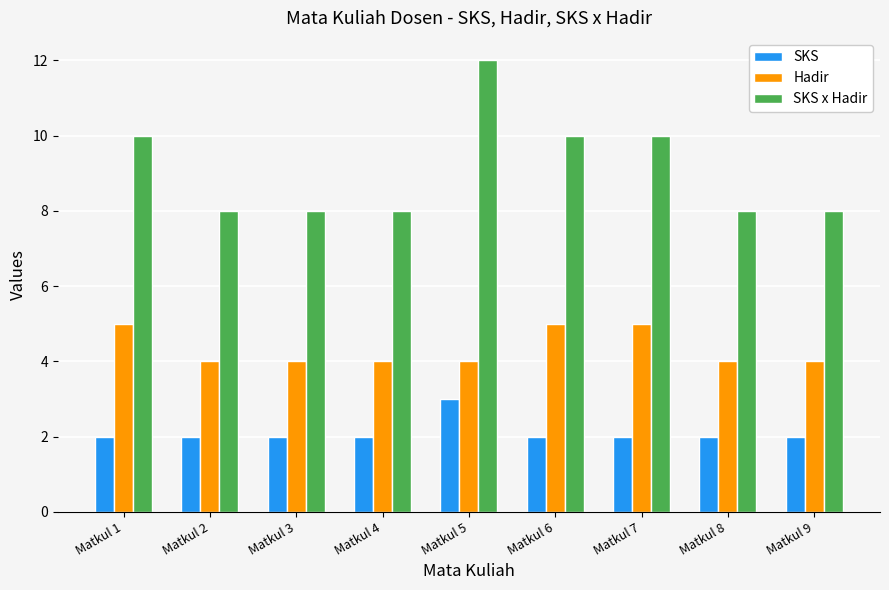

What is the approximate value of SKS x Hadir at Matkul 5?

12